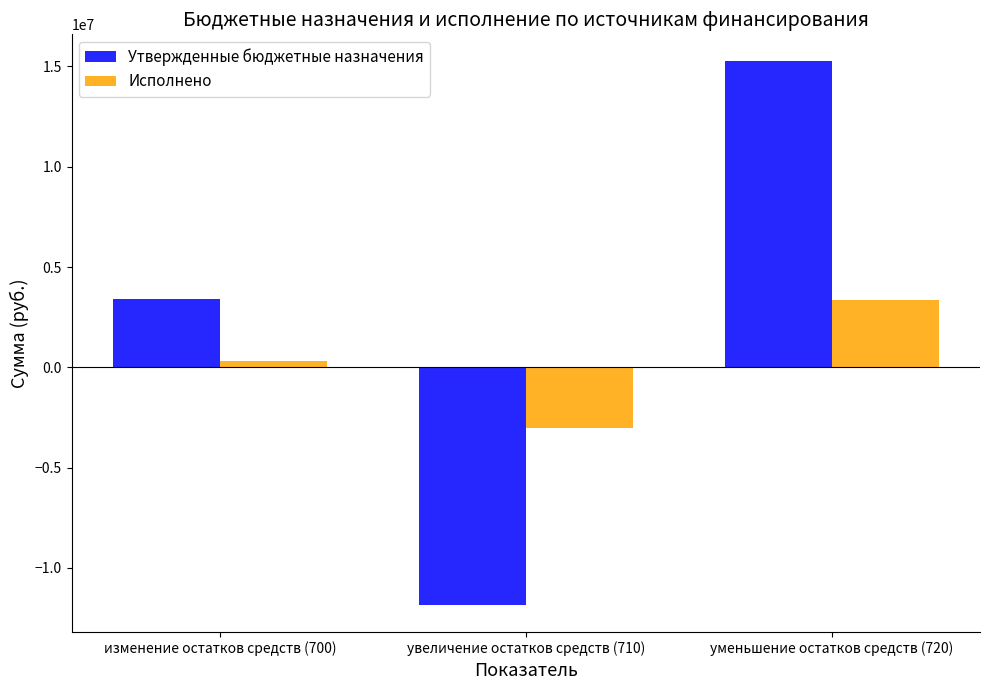

At which category is the sum across all series the highest?

уменьшение остатков средств (720)